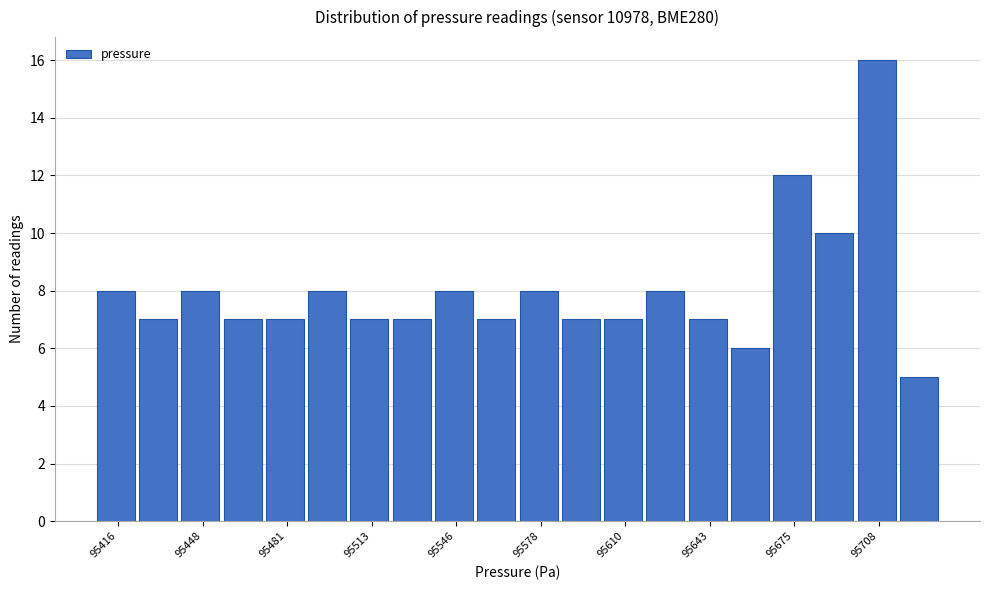

Around what value on the x-axis is the tallest bar? Give the approximate position of its centre, as read against the axis.

95705